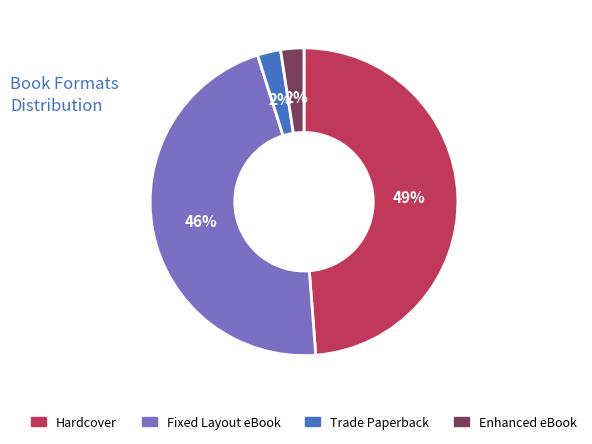

To the nearest percent, what is the average slice percentage?

25%